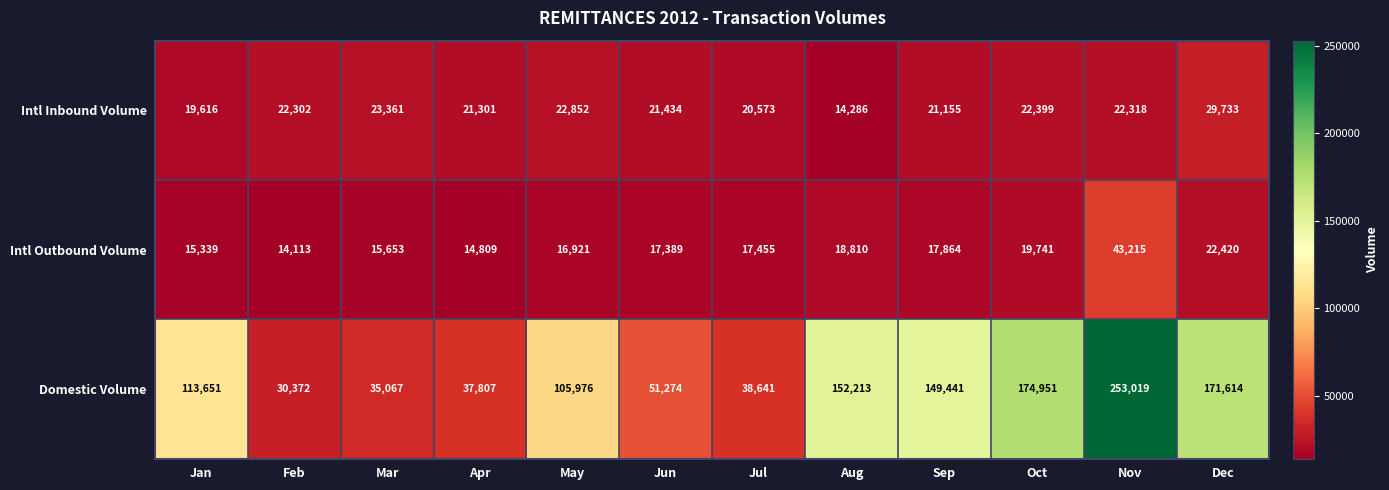

Which series has the largest total across all categories?

Domestic Volume